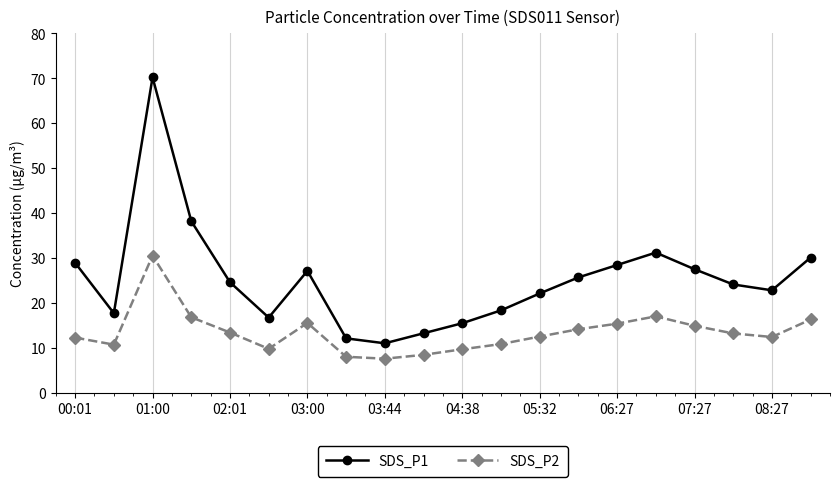

Does the chart display data point markers on the line(s)?

Yes